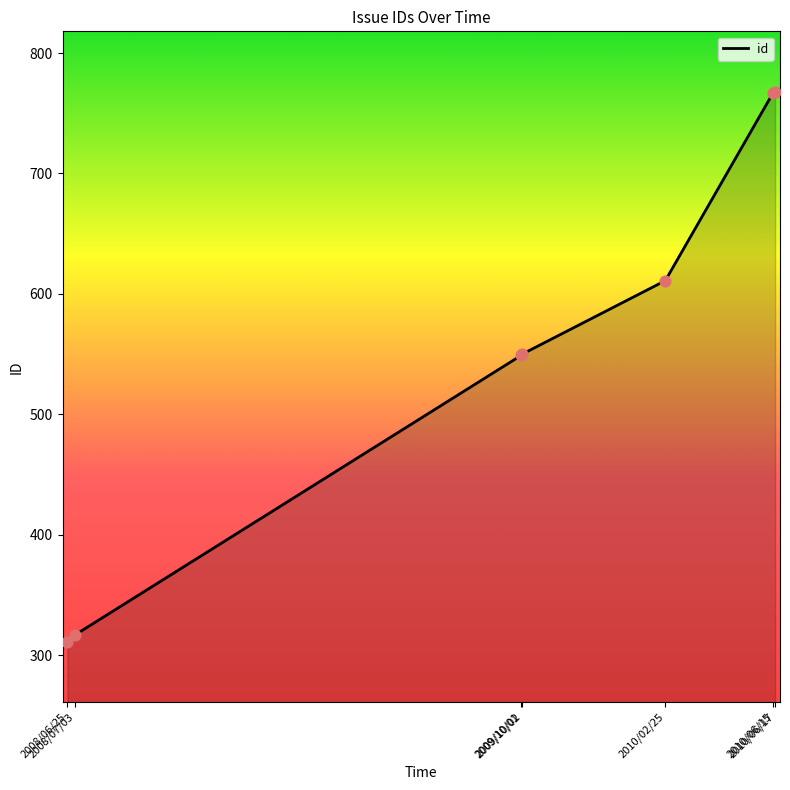

What is the change in value from 2009/10/01 to 2010/02/25?

+62